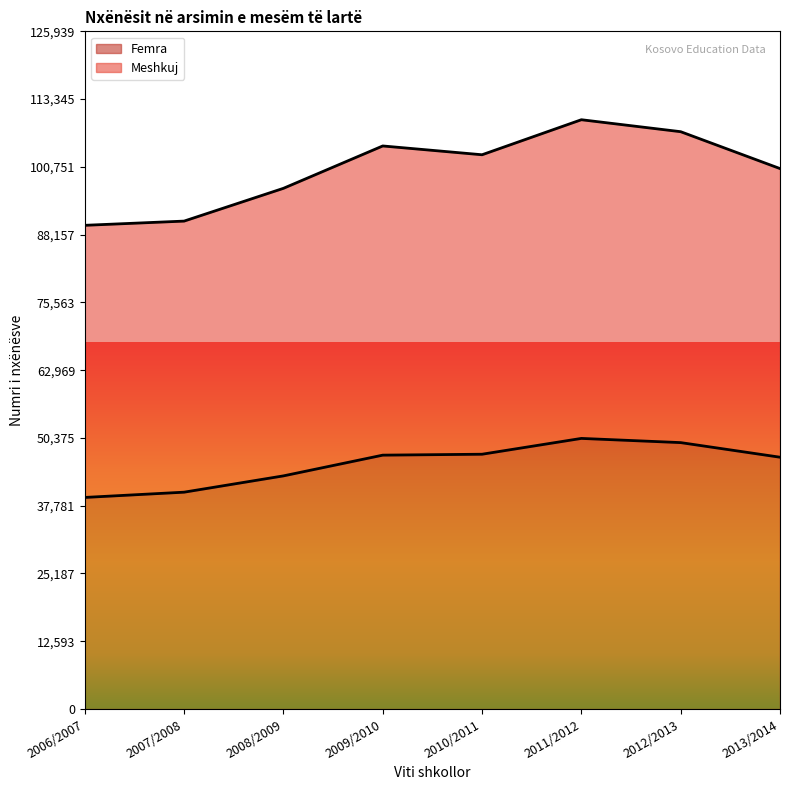

What is the sum of the Femra values at 2006/2007 and 2010/2011?

86672